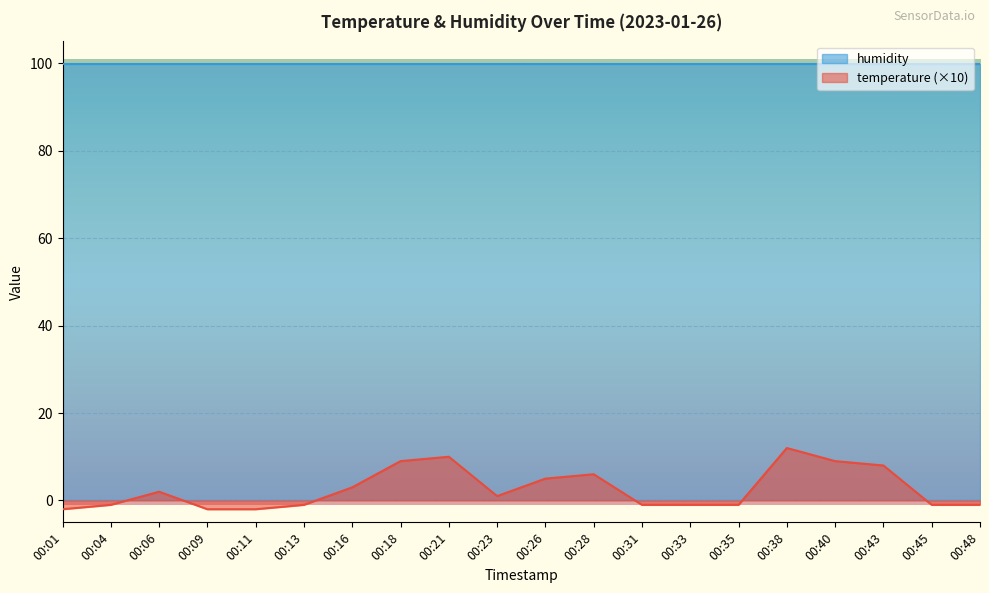

The value at 00:35 is -1. True or false?

True